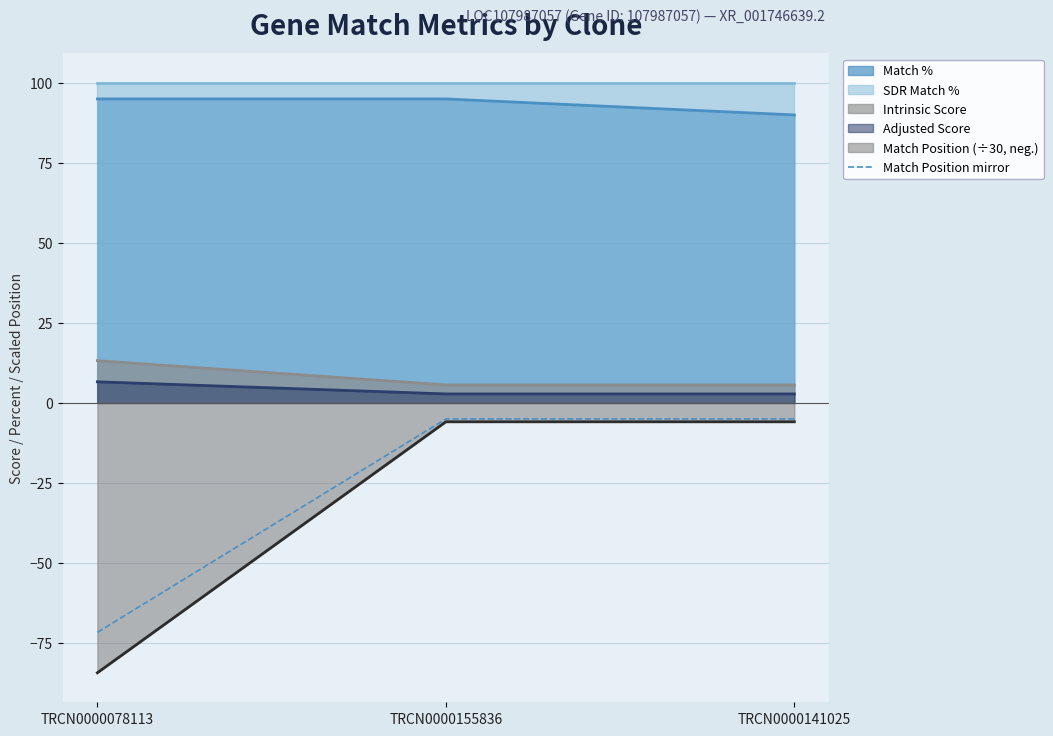

Which has a higher value, TRCN0000155836 or TRCN0000078113?

TRCN0000155836